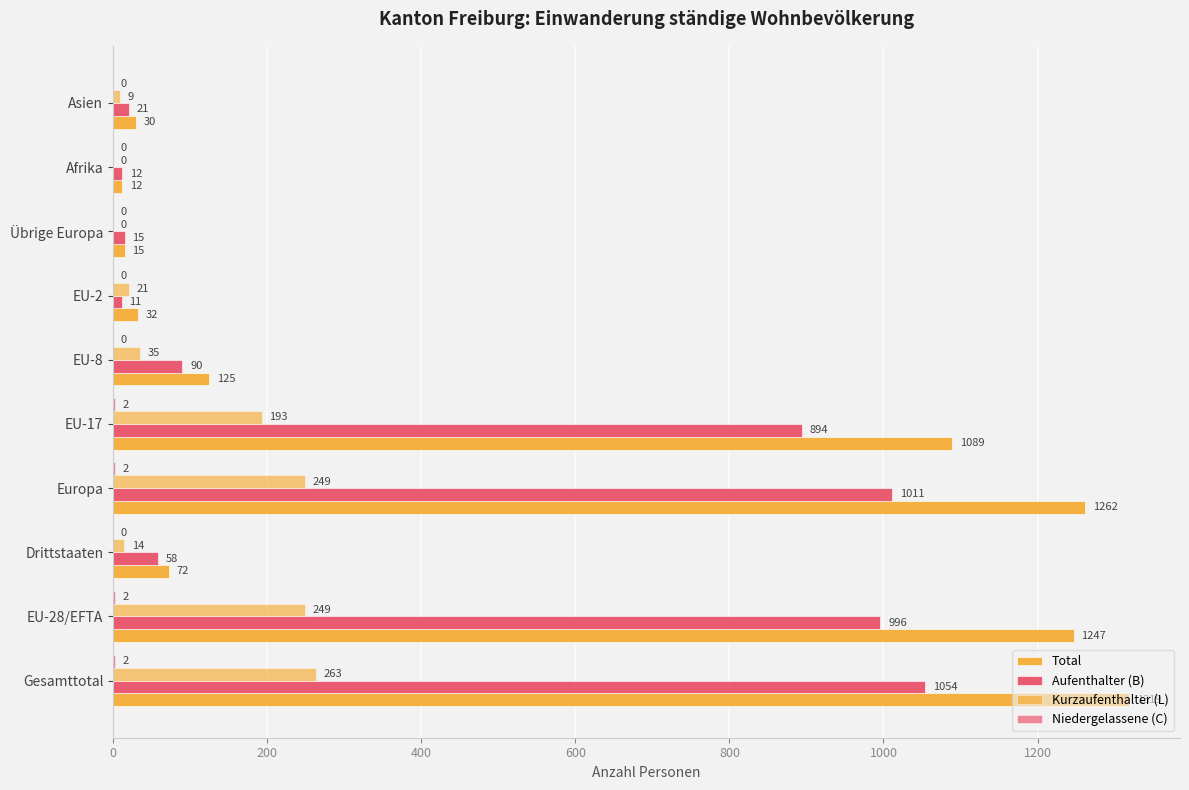

Which series has the largest total across all categories?

Total